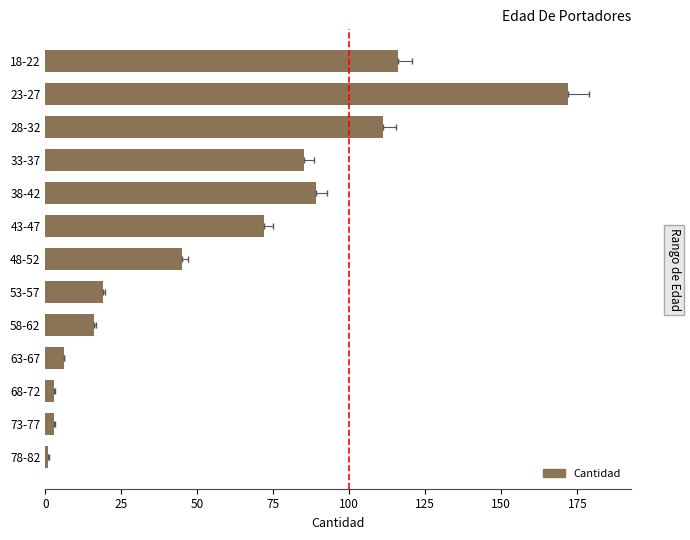

Reading left to right, what are all the values shown in this chart?

1	3	3	6	16	19	45	72	89	85	111	172	116